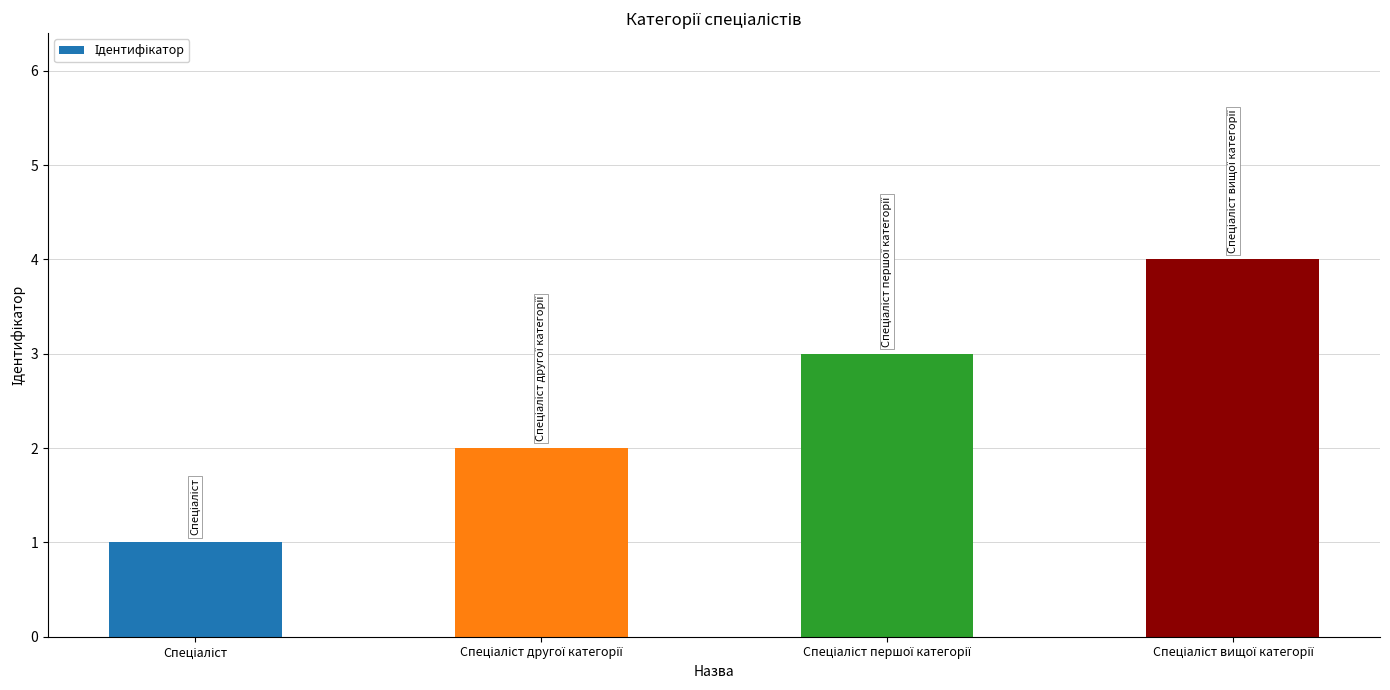

What is the sum of all values?

10